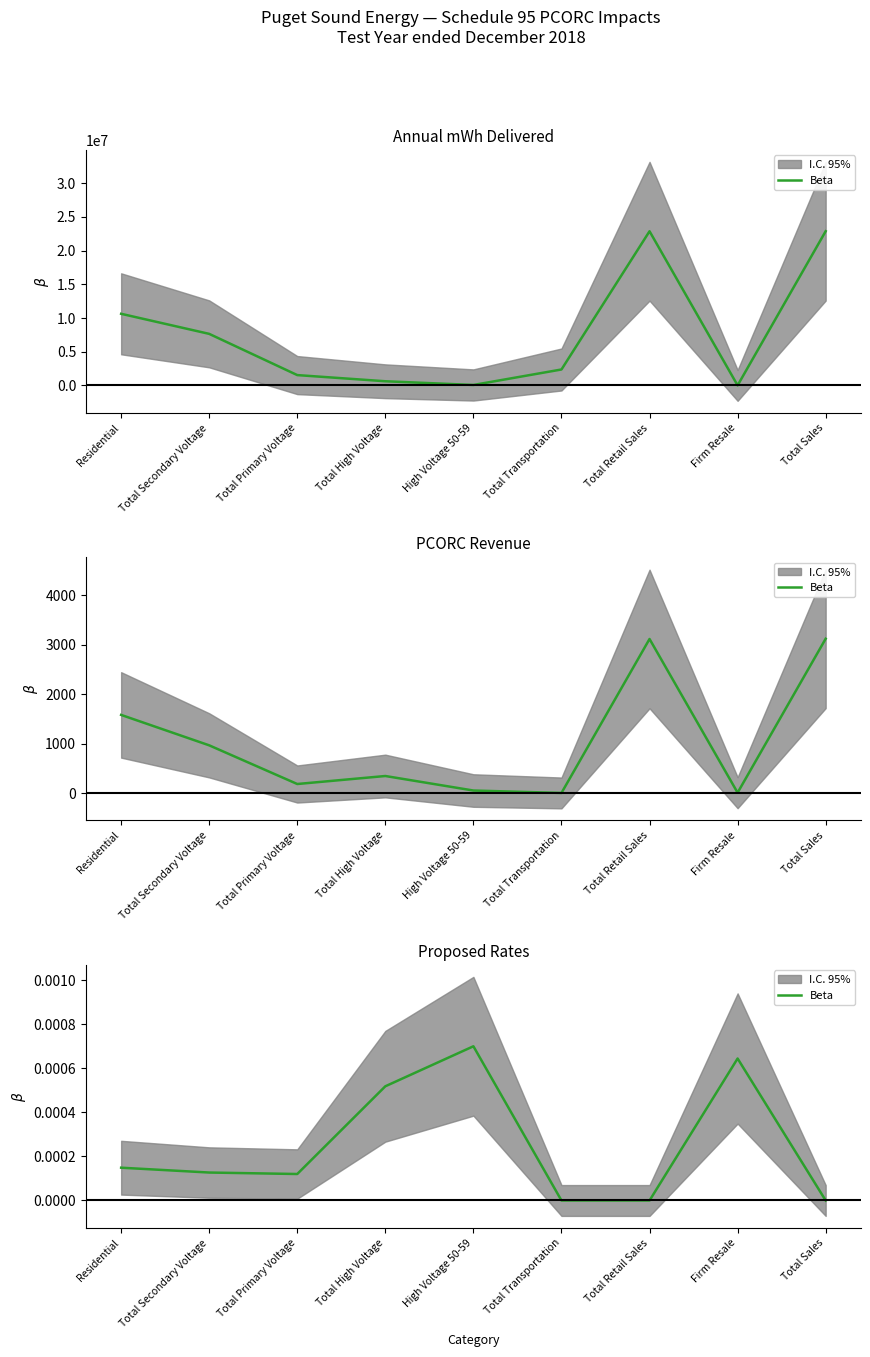

Which has a higher value, Residential or Total Retail Sales?

Residential